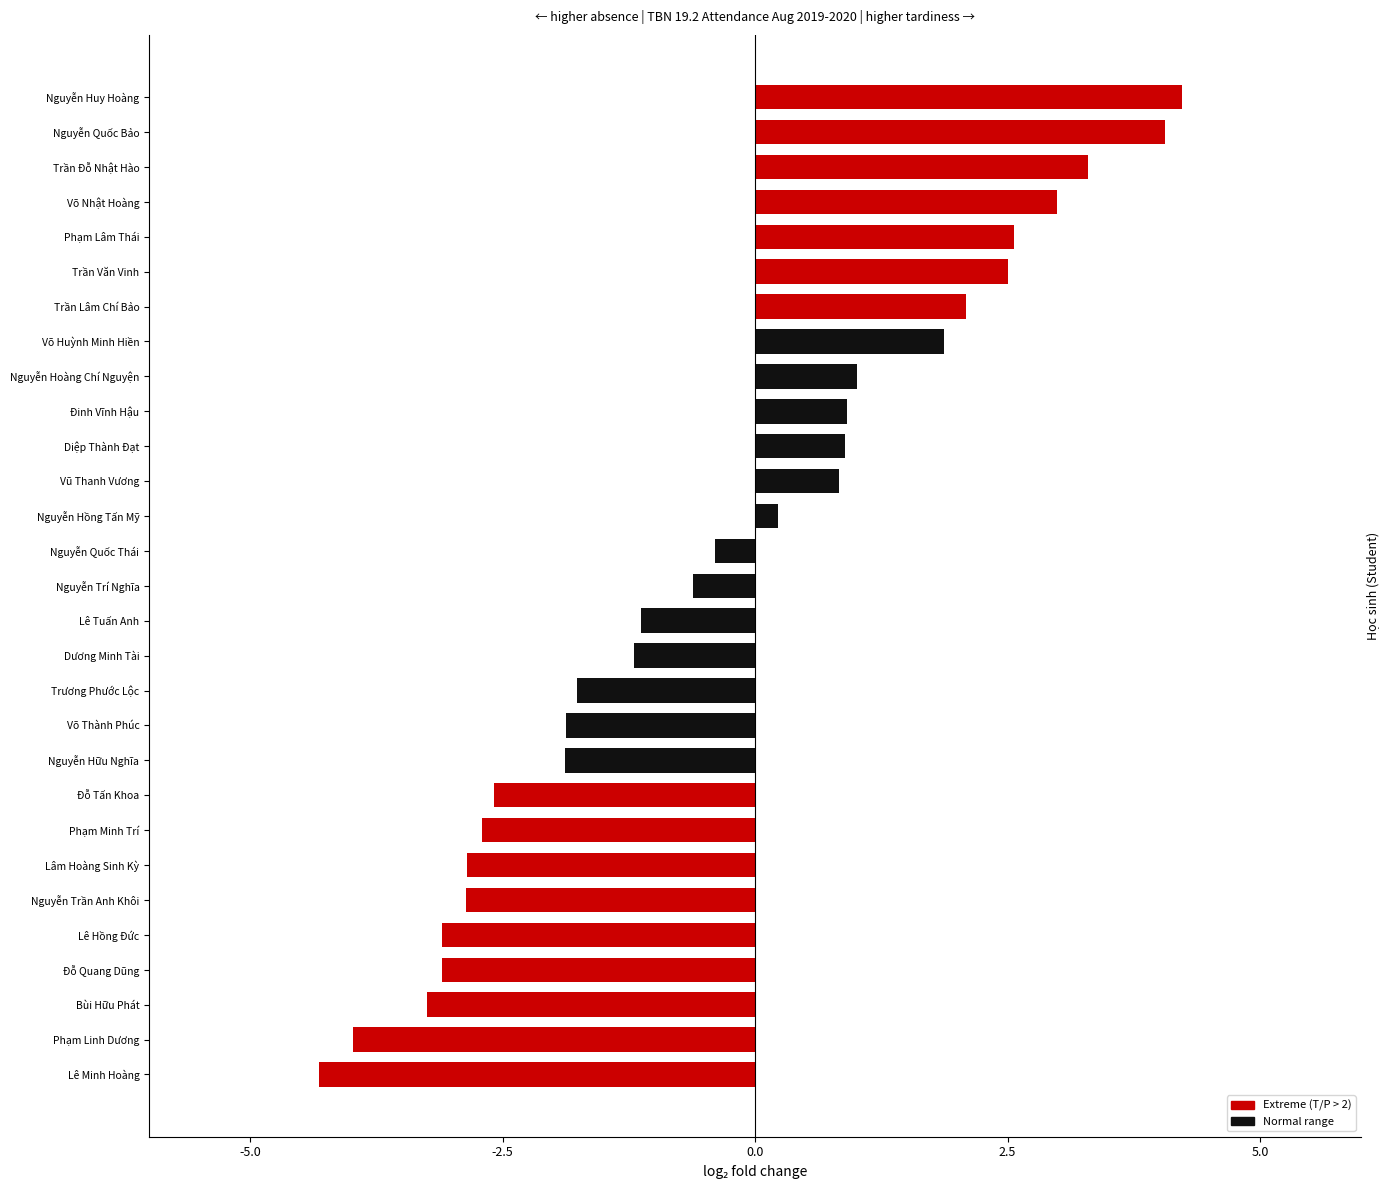

What is the difference between the maximum and minimum values?

8.5